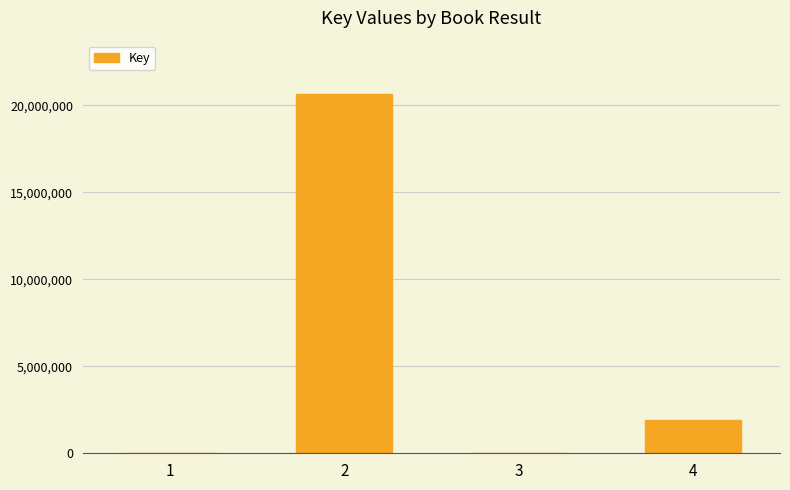

What is the maximum value shown in the chart?

20625545